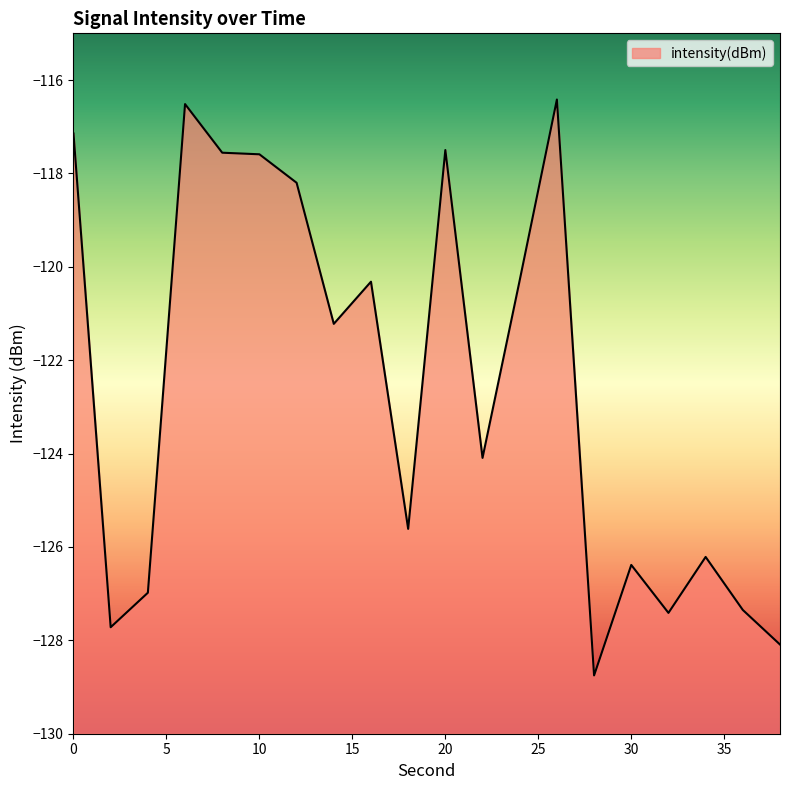

What is the value of the 20th point from the left?

-128.1